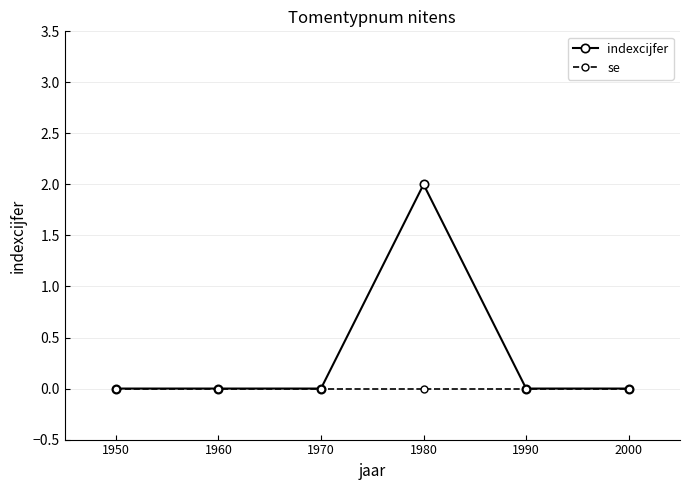

True or false: se has a value of 0 at 1970.

True